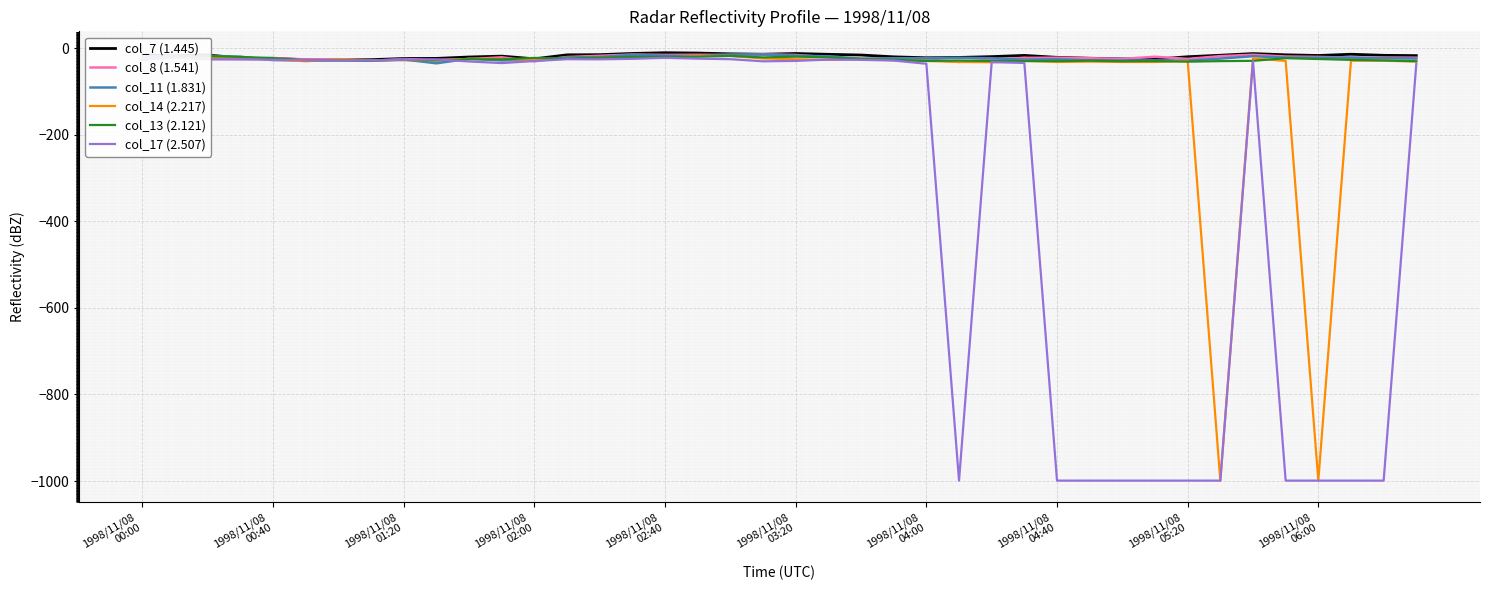

The value of col_14 (2.217) at 38 is -12.9. True or false?

False